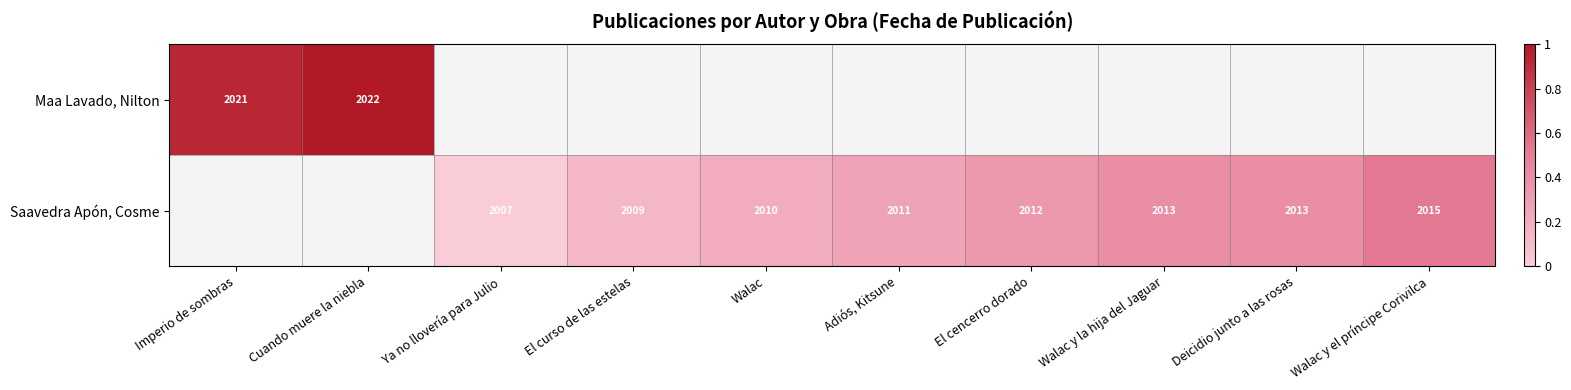

Is the value of Saavedra Apón, Cosme at El cencerro dorado greater than the value of Maa Lavado, Nilton at Cuando muere la niebla?

No